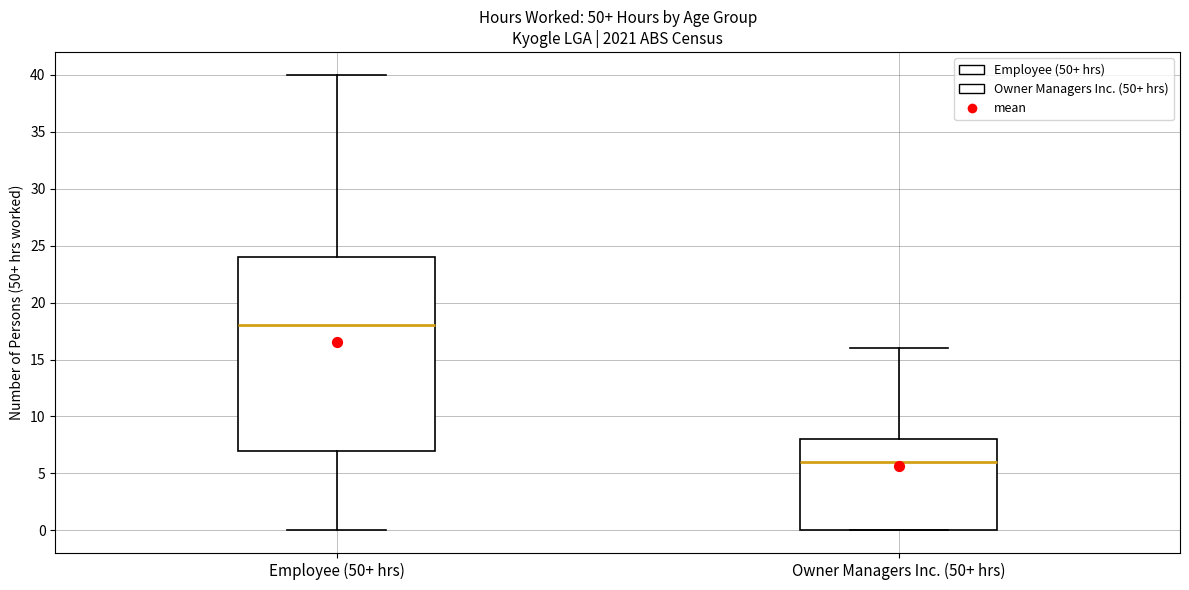

Which box is the tallest, from its lower edge to its upper edge?

Employee (50+ hrs)